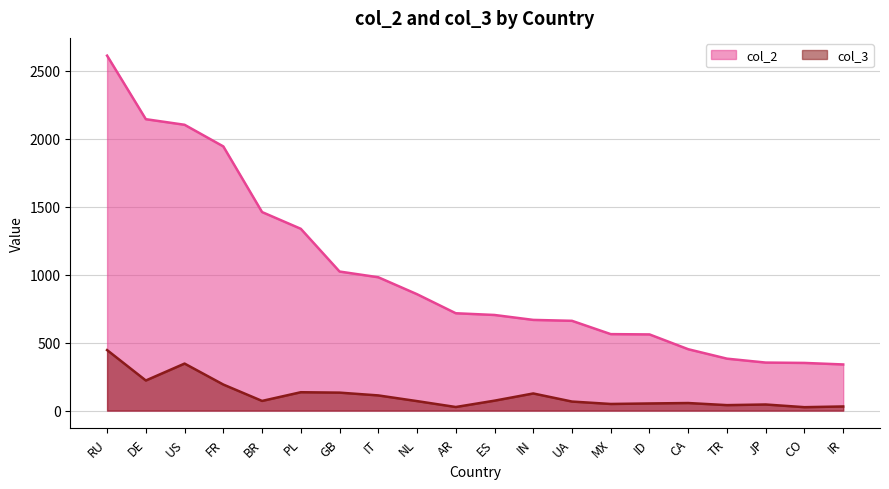

Which series has the largest range (max minus min)?

col_2